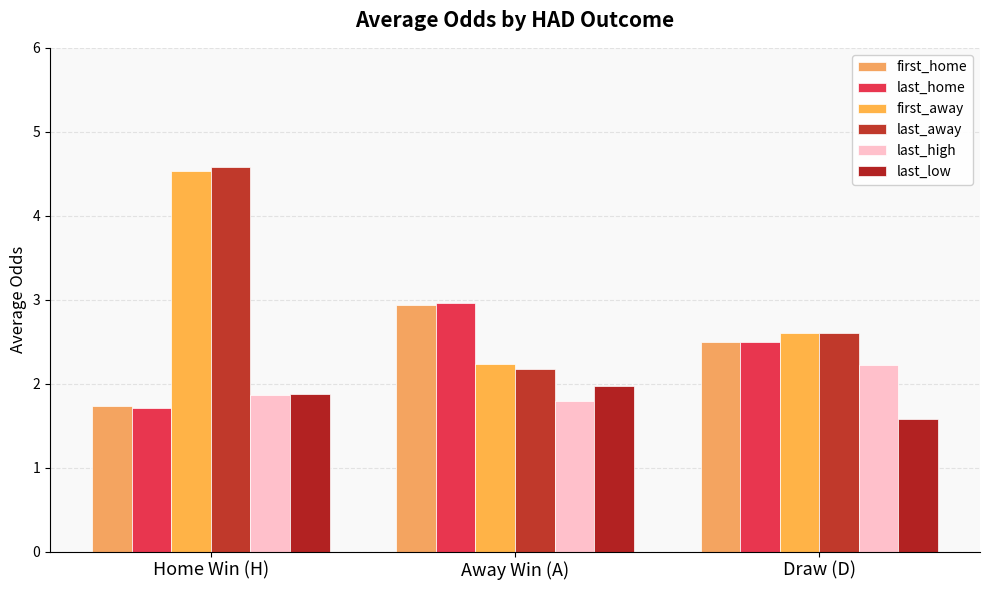

Is the value of last_high at Home Win (H) greater than the value of last_low at Draw (D)?

Yes